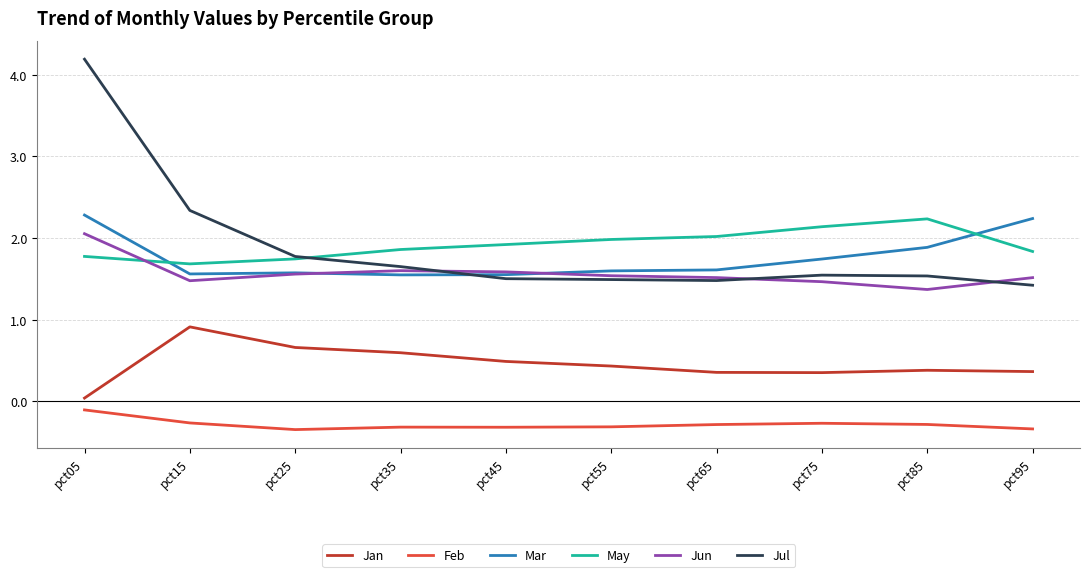

At how many categories does at least one series exceed 0?

10